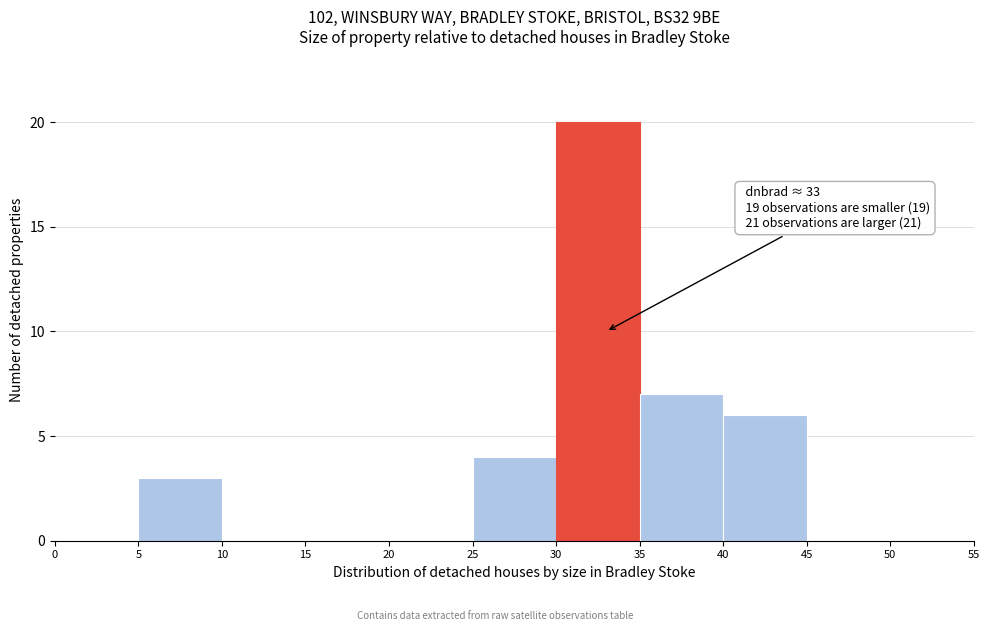

Which range on the x-axis has the tallest bar?

30 to 35